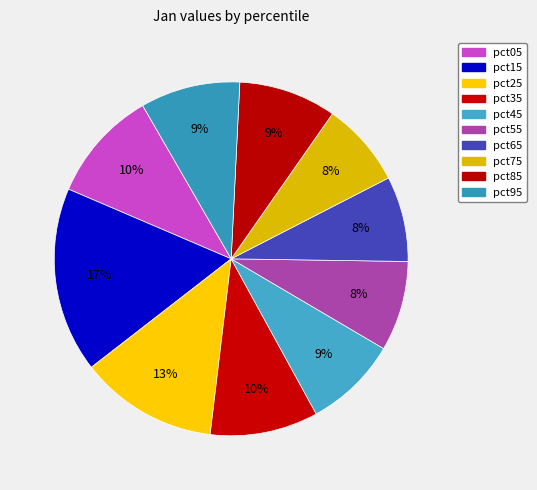

To the nearest percent, what percentage of the pie is pct35?

10%